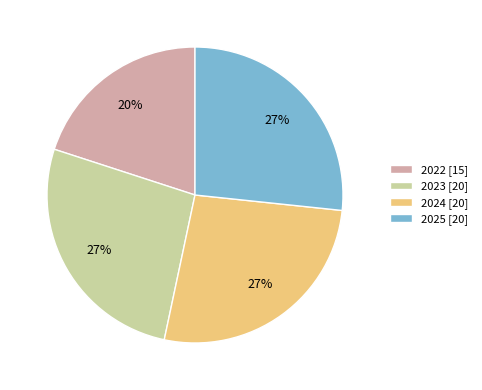

To the nearest percent, what portion does 2025 represent?

27%